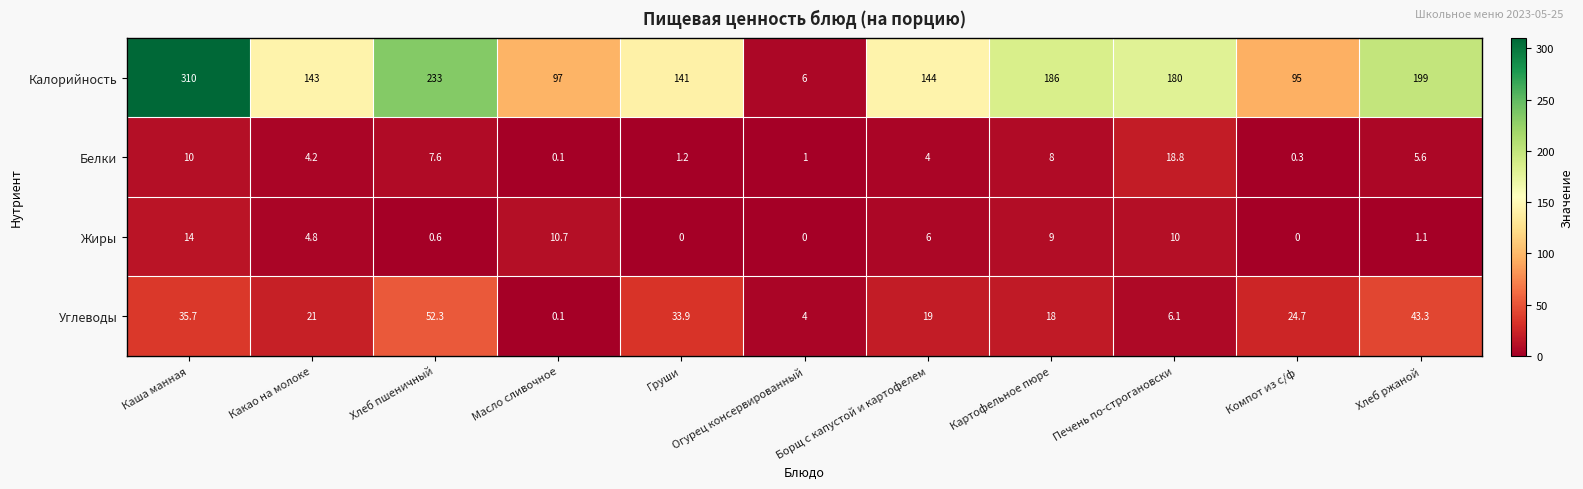

At which category is the sum across all series the highest?

Каша манная